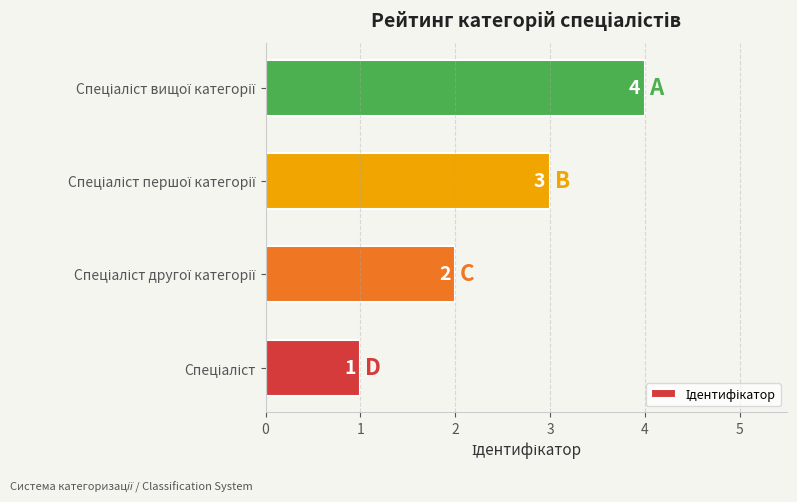

How many values are between 2 and 4?

3